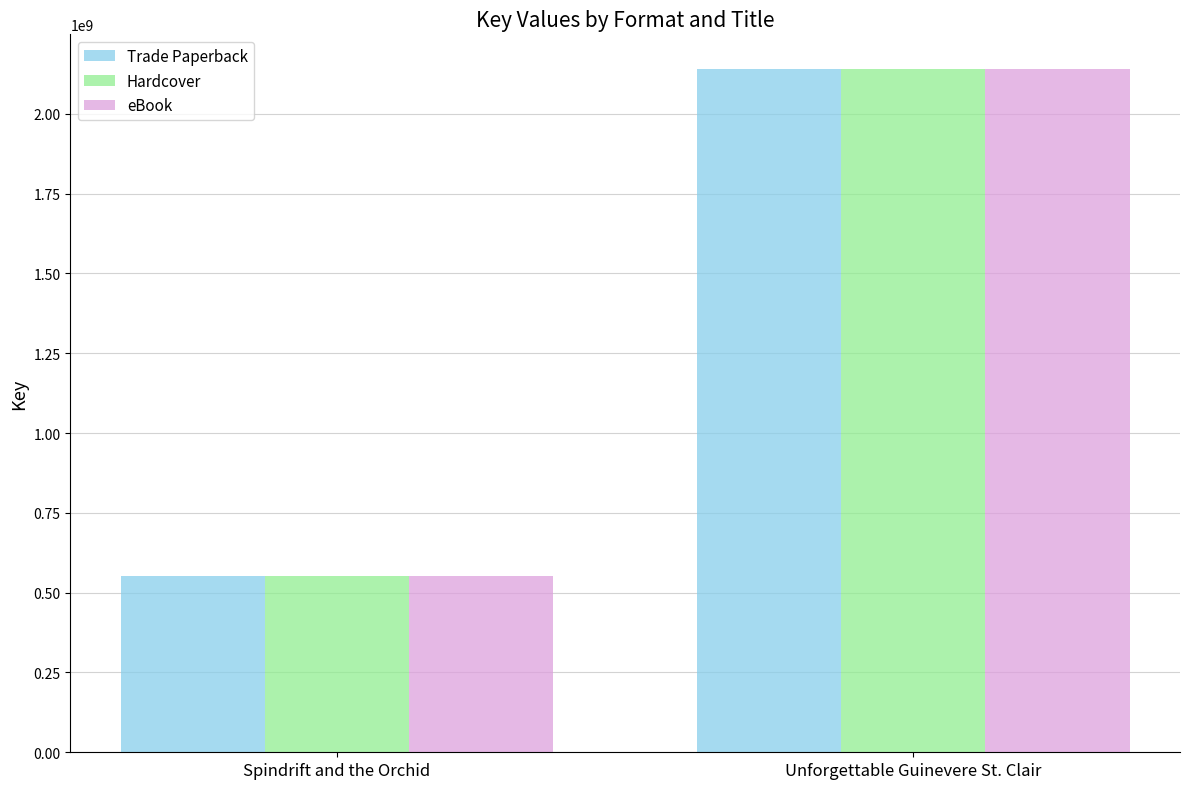

True or false: Trade Paperback has a value of 248819716 at Spindrift and the Orchid.

False